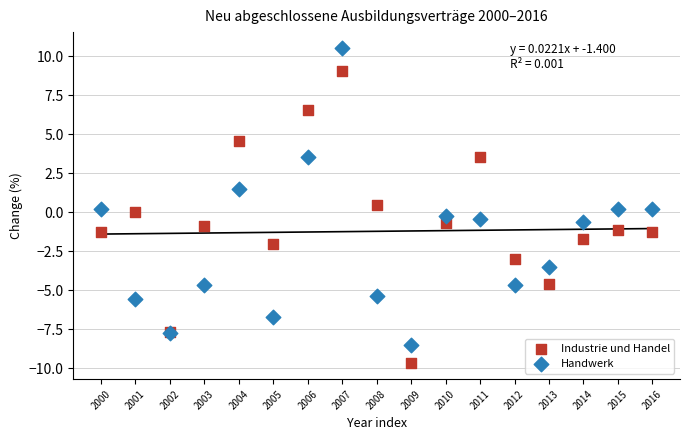

Which series has the largest Y range (max minus min)?

Handwerk